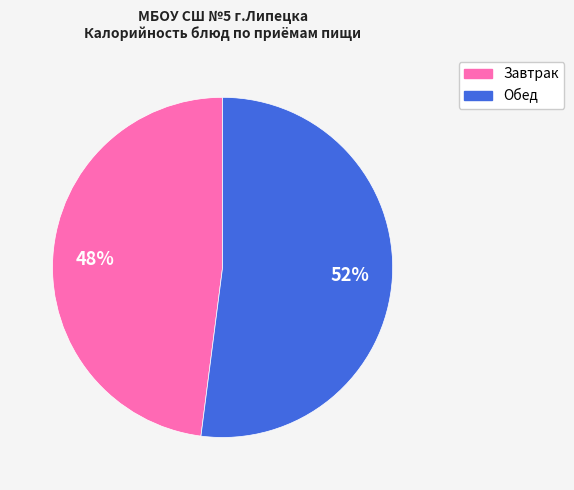

Count the number of slices in the pie.

2